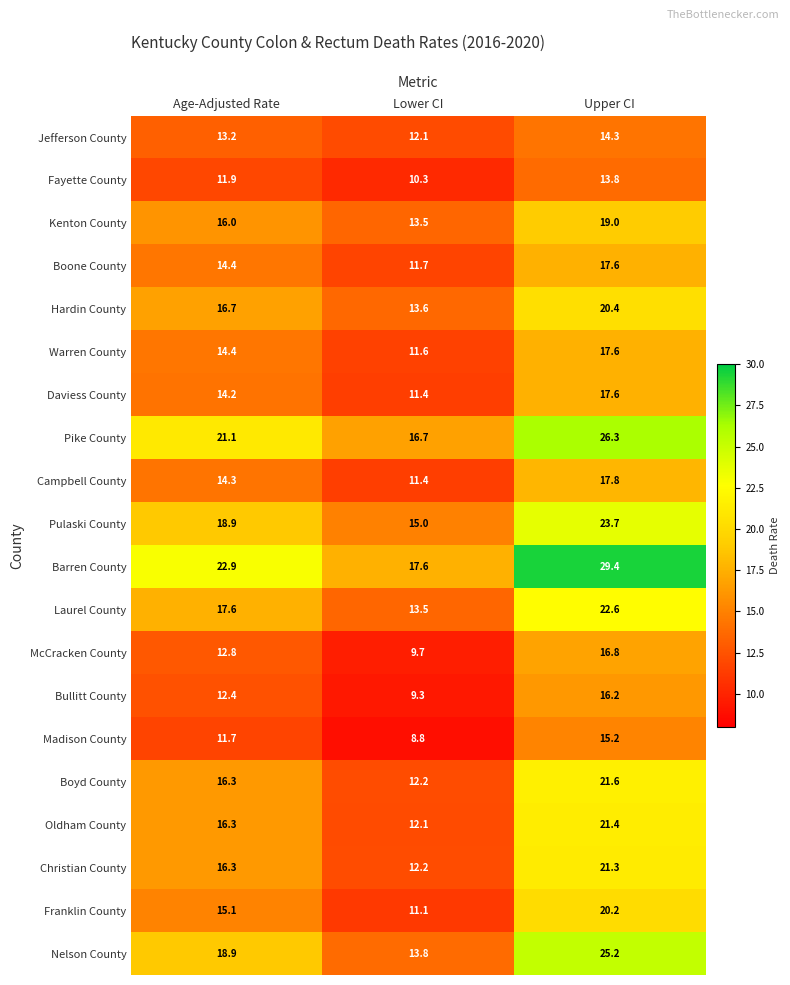

Between Age-Adjusted Rate and Upper CI, which series saw the biggest shift?

Barren County